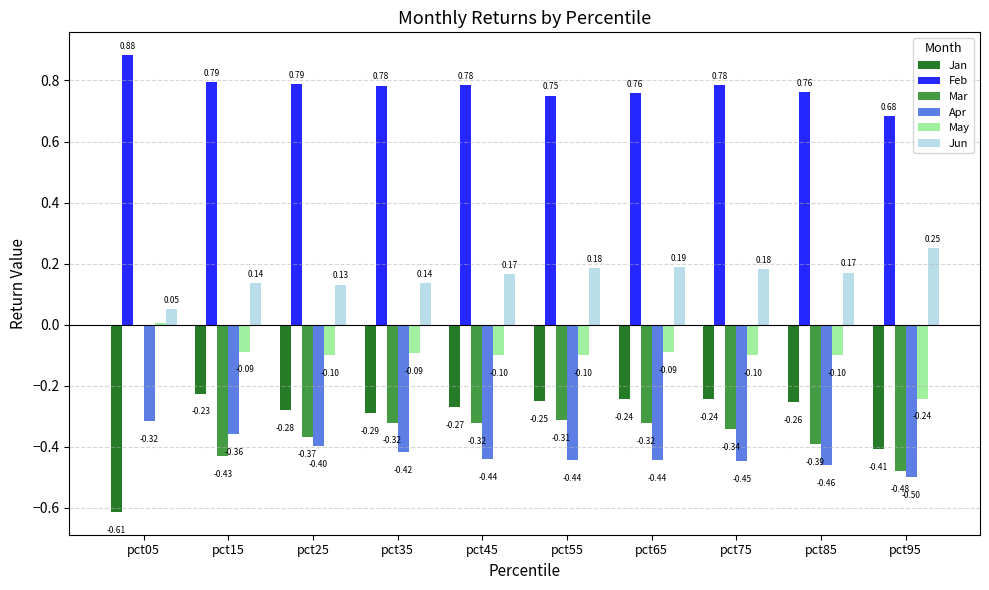

What is the sum of the Jan values at pct55 and pct15?

-0.5